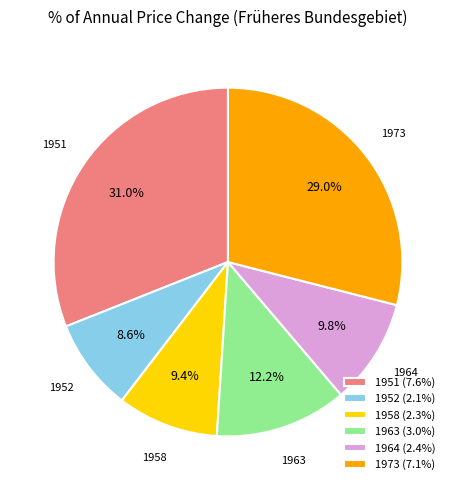

Which category has the smallest portion of the pie?

1952 (2.1%)